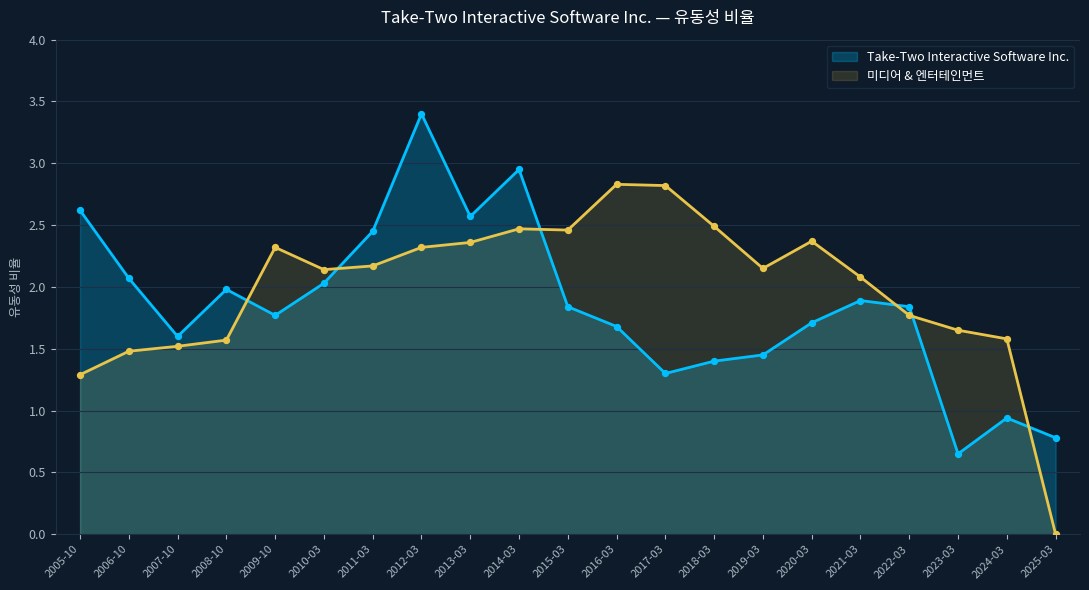

Is the value of Take-Two Interactive Software Inc. at 2016-03 greater than the value of 미디어 & 엔터테인먼트 at 2010-03?

No